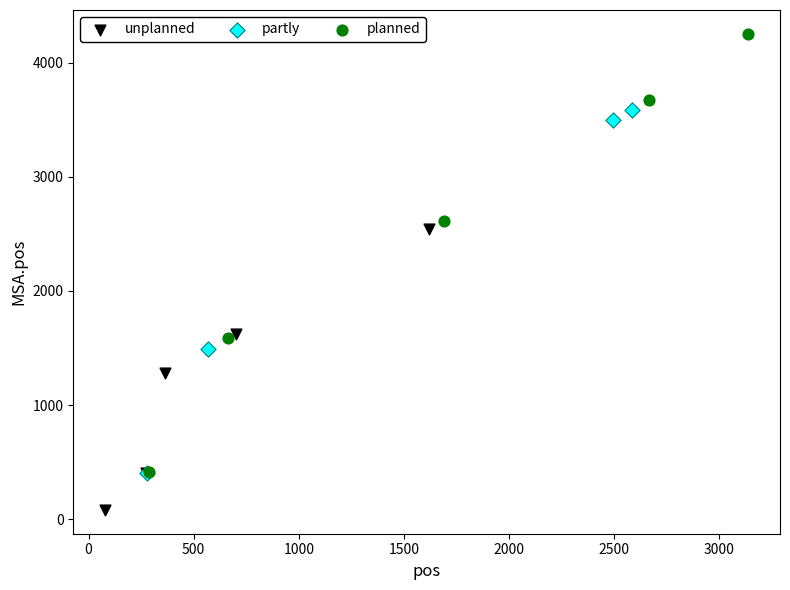

Which series has the largest Y range (max minus min)?

planned